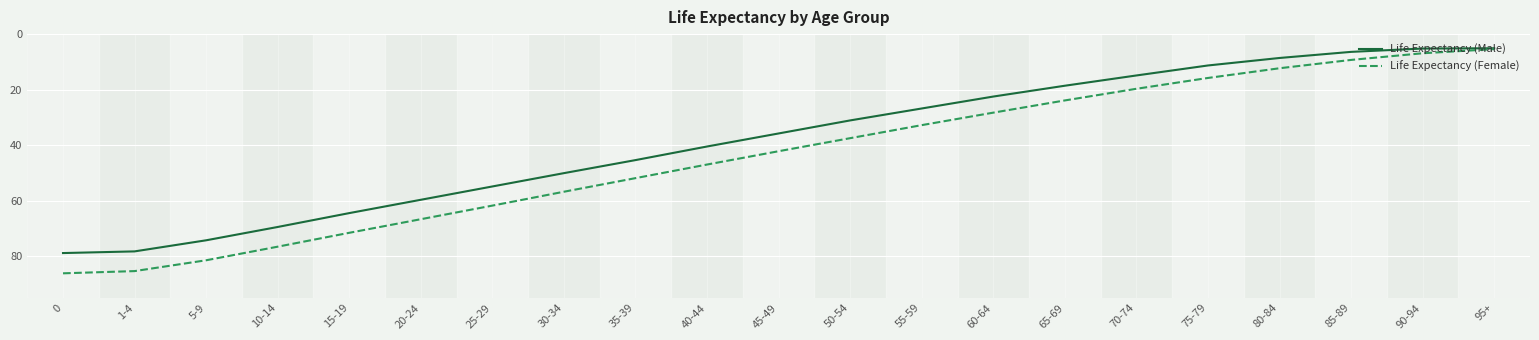

How many values in the Life Expectancy (Male) series are below 35?

10